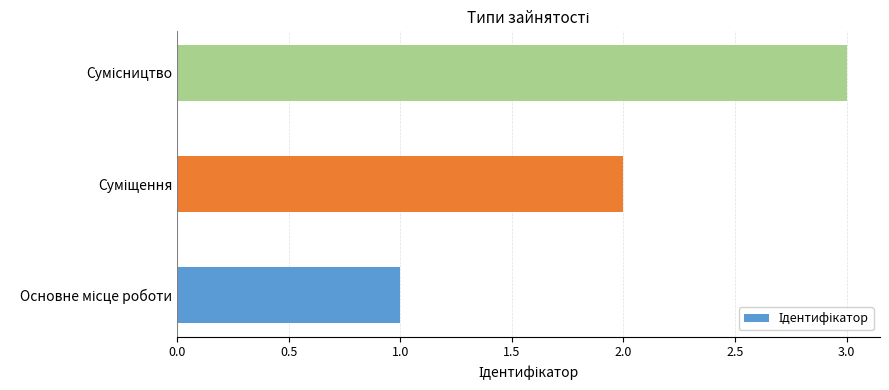

What is the sum of all values?

6